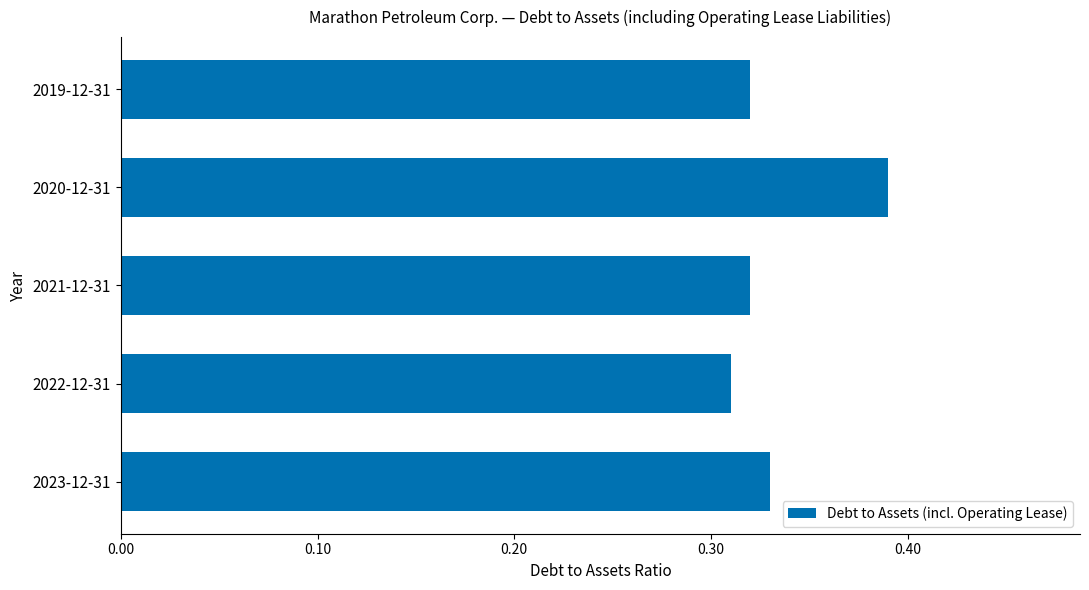

What is the change in value from 2021-12-31 to 2020-12-31?

+0.1